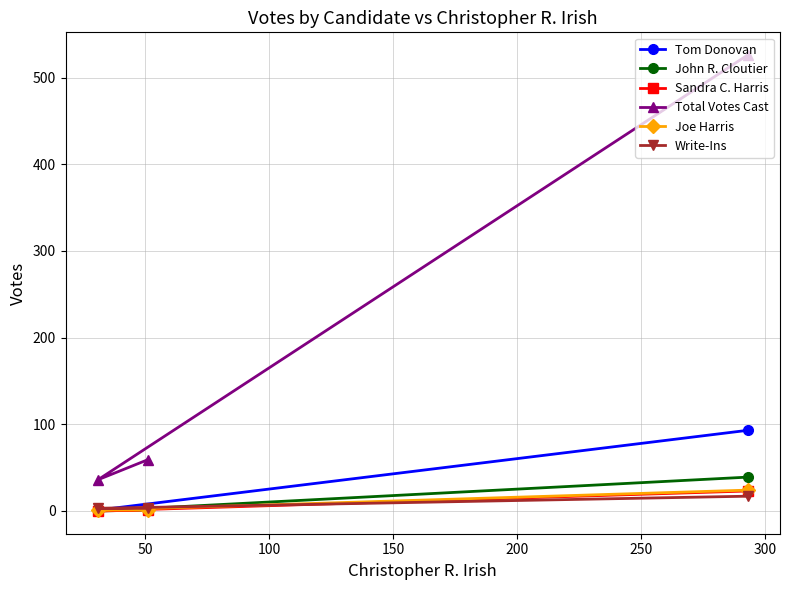

How many values in the Tom Donovan series are below 2?

1